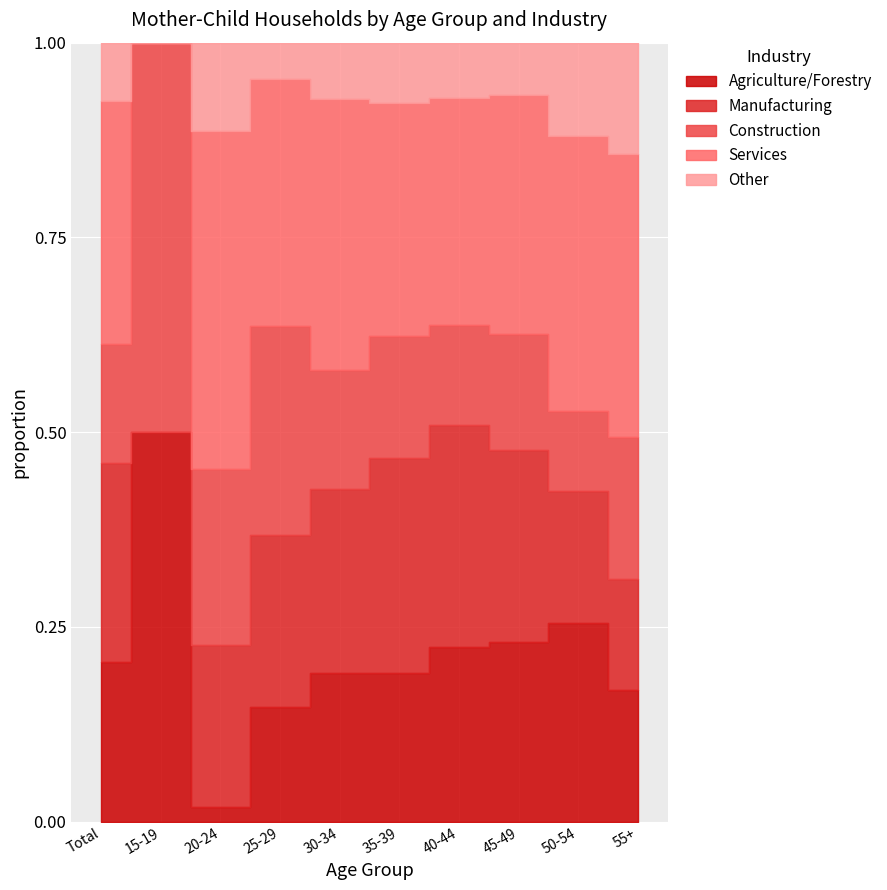

Is it true that Other equals 0 at 15-19?

True